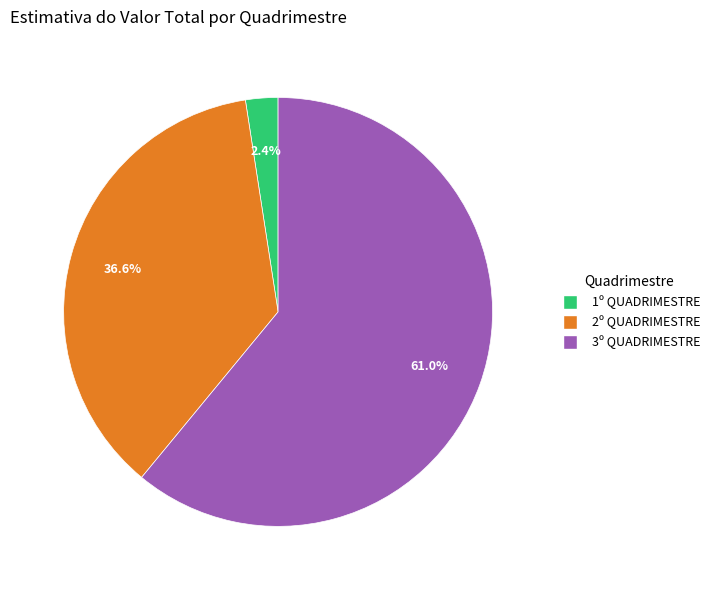

Which category has the biggest portion of the pie?

3º QUADRIMESTRE